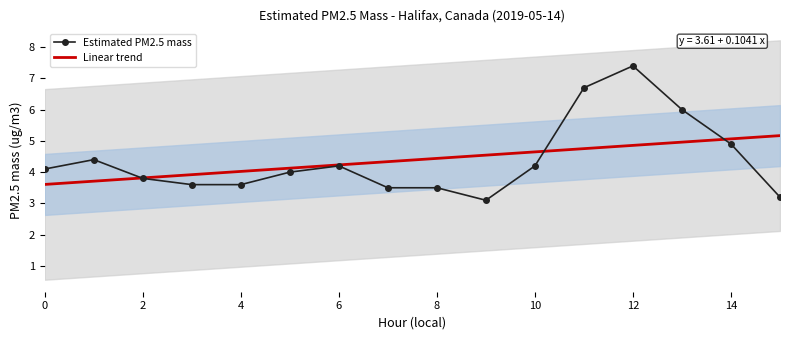

Which category has the lowest value across all series?

9